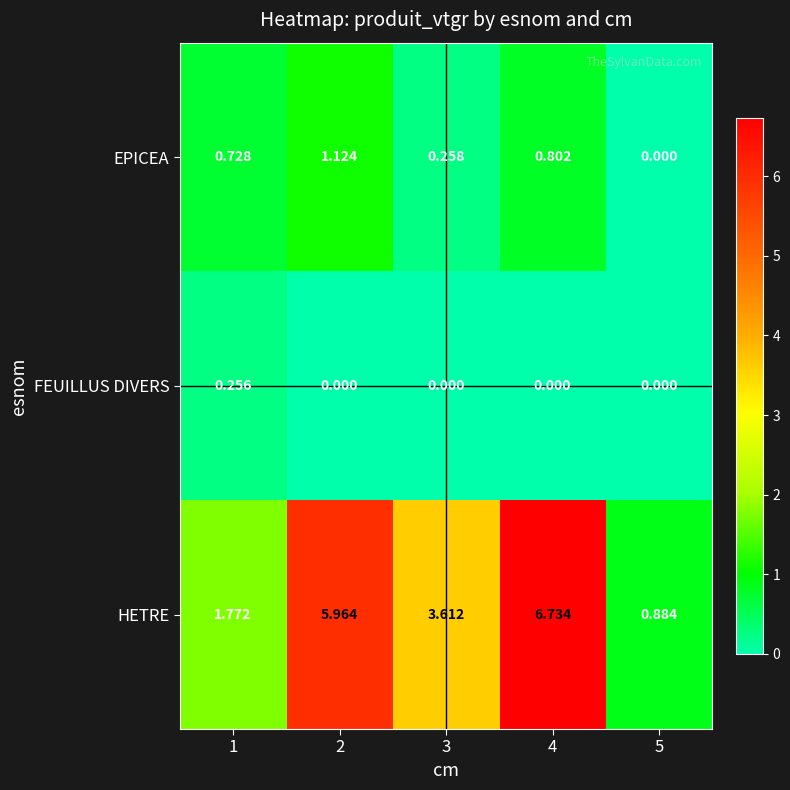

What is the spread (max minus min) of values at 1?

1.5